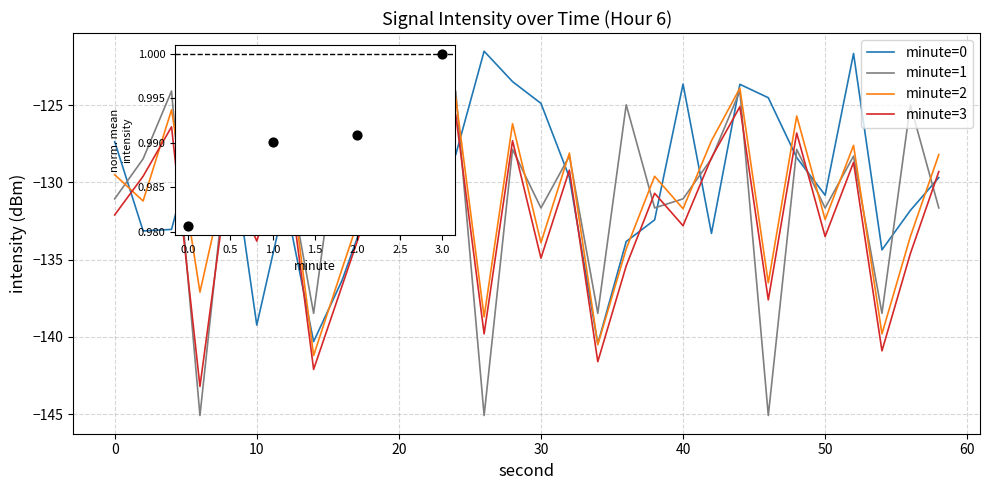

At which category is the sum across all series the highest?

44